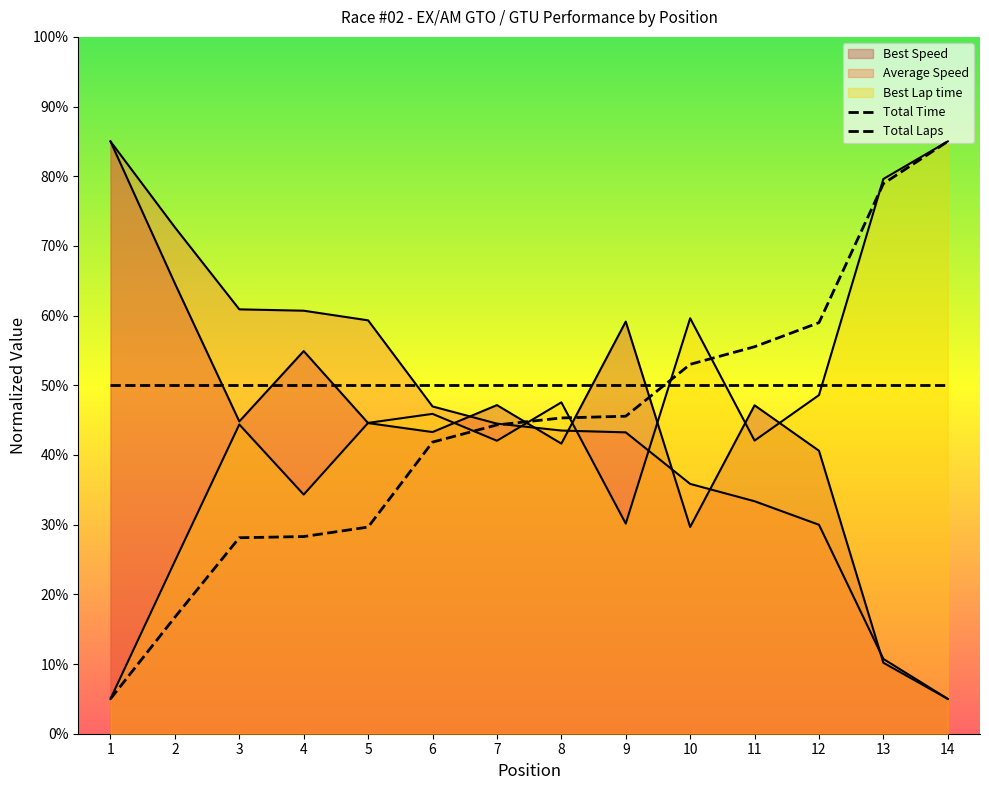

What is the value of the Average Speed point at the 14th from the left?

5.0